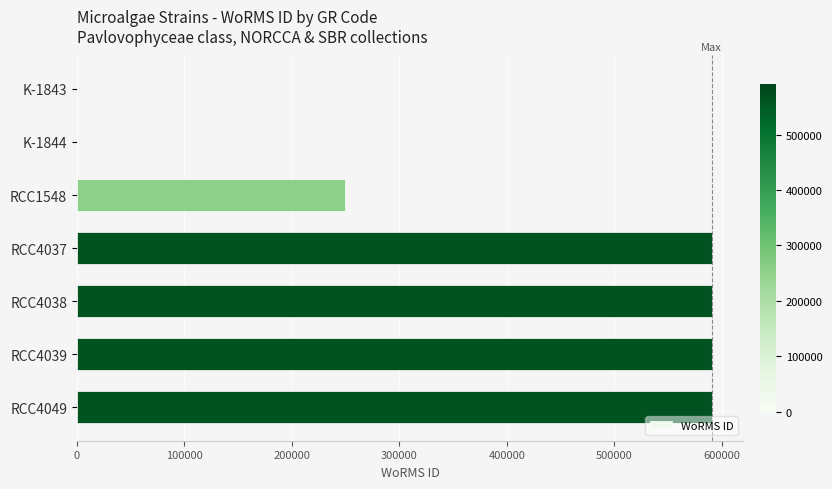

Is it true that the value at RCC4039 is 1038295?

False